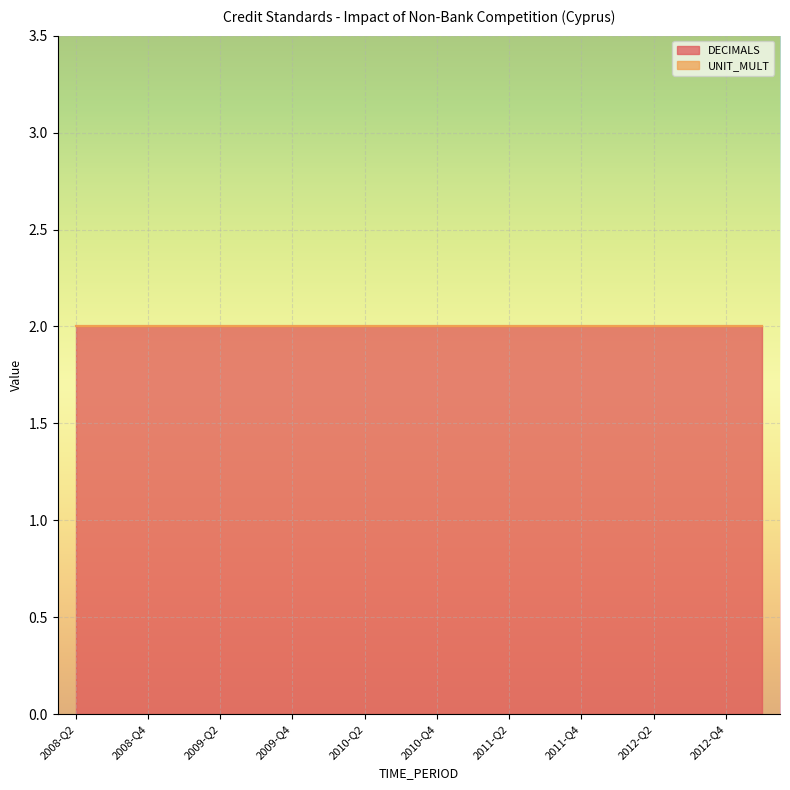

True or false: UNIT_MULT and DECIMALS cross at least once.

False